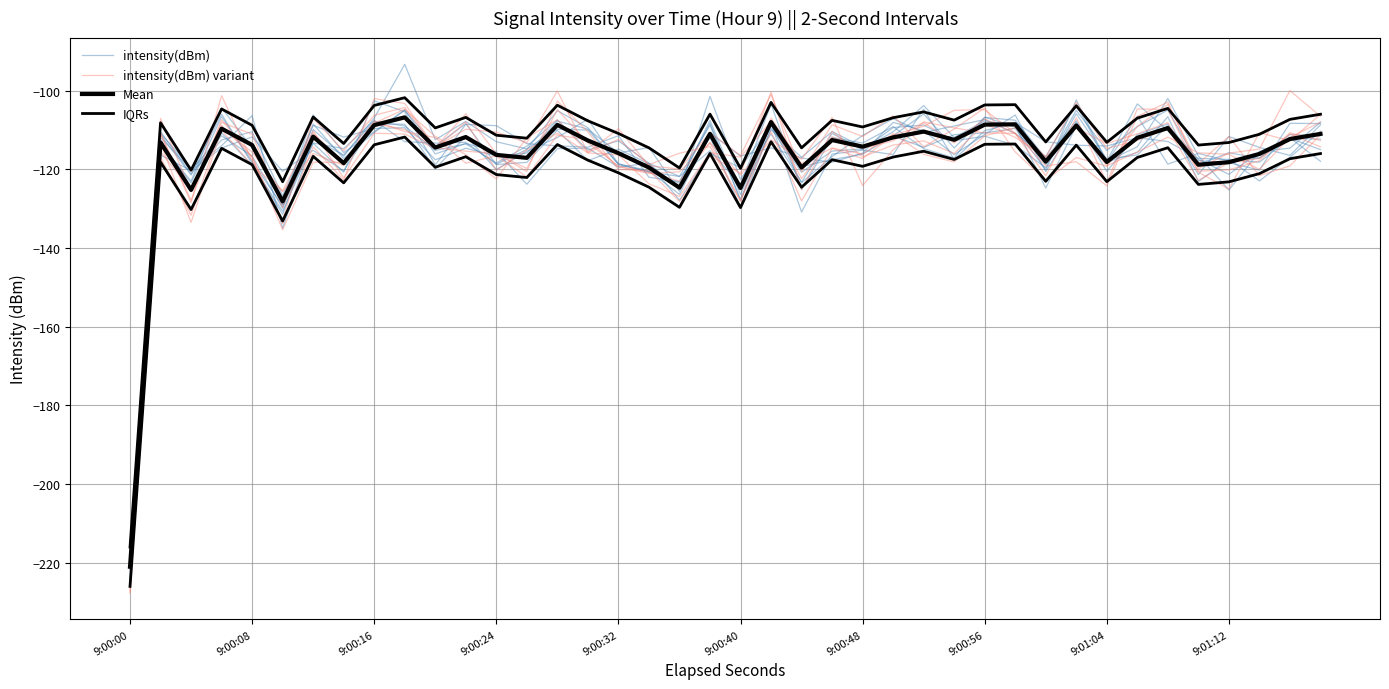

What are all the series names shown in the legend?

intensity(dBm), intensity(dBm) variant, Mean, IQRs